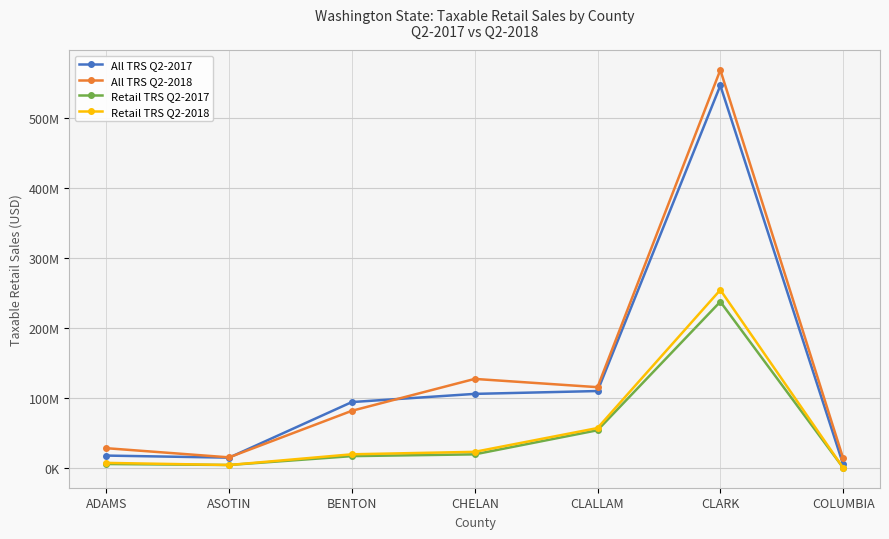

What are all the series names shown in the legend?

All TRS Q2-2017, All TRS Q2-2018, Retail TRS Q2-2017, Retail TRS Q2-2018